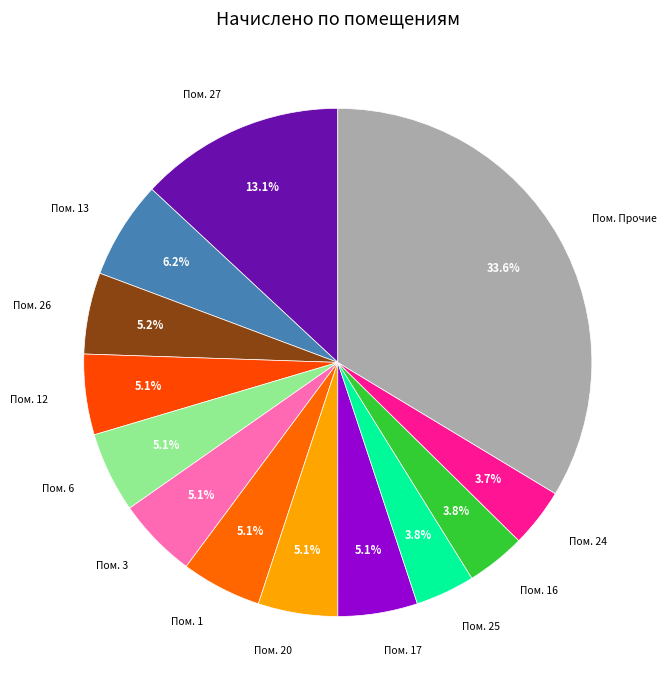

How many slices are in this pie chart?

13